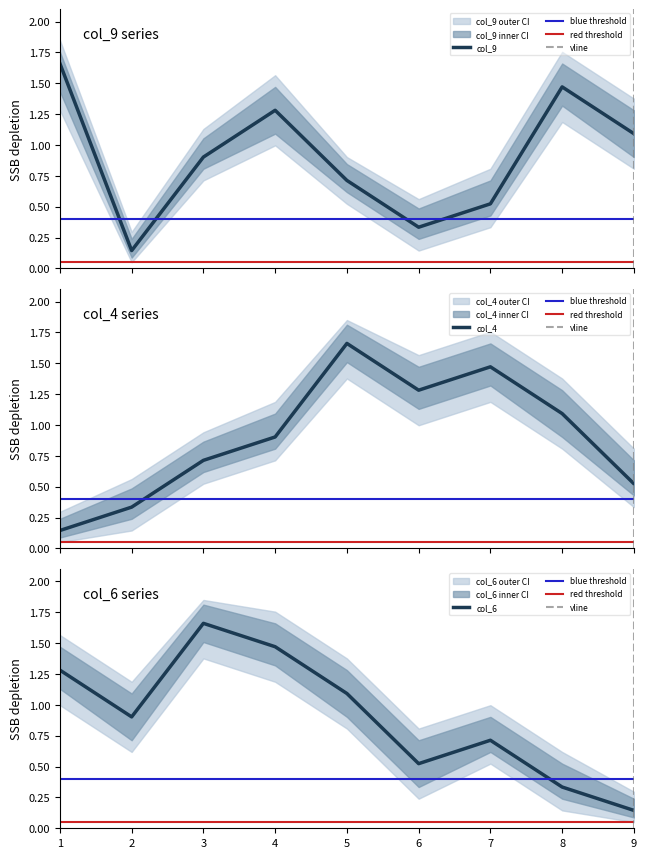

What is the total value across all series at 5?

3.5